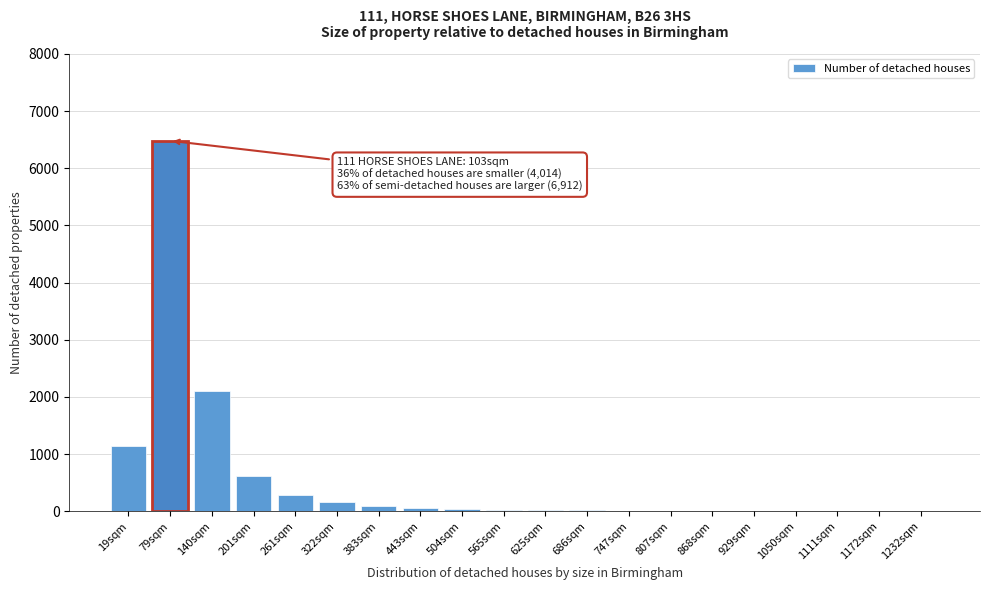

Is it true that the value at 140sqm is 2100?

True